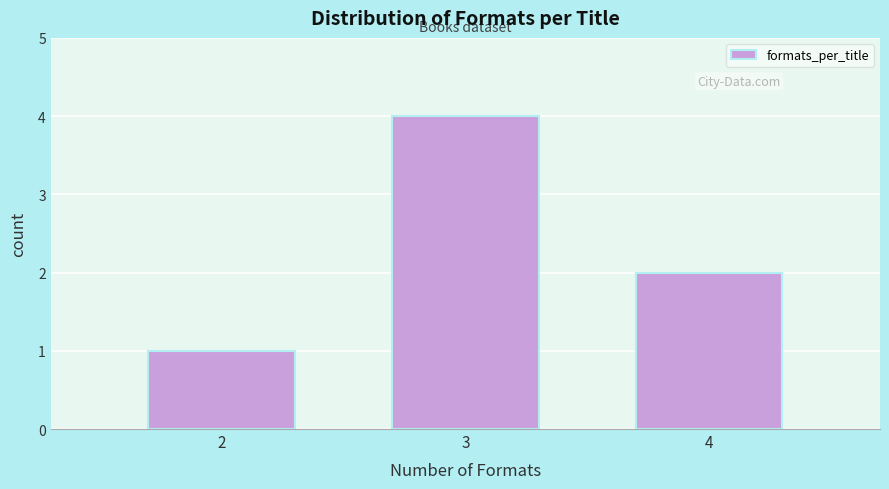

Reading left to right, transcribe all the data shown in this chart.

1	4	2